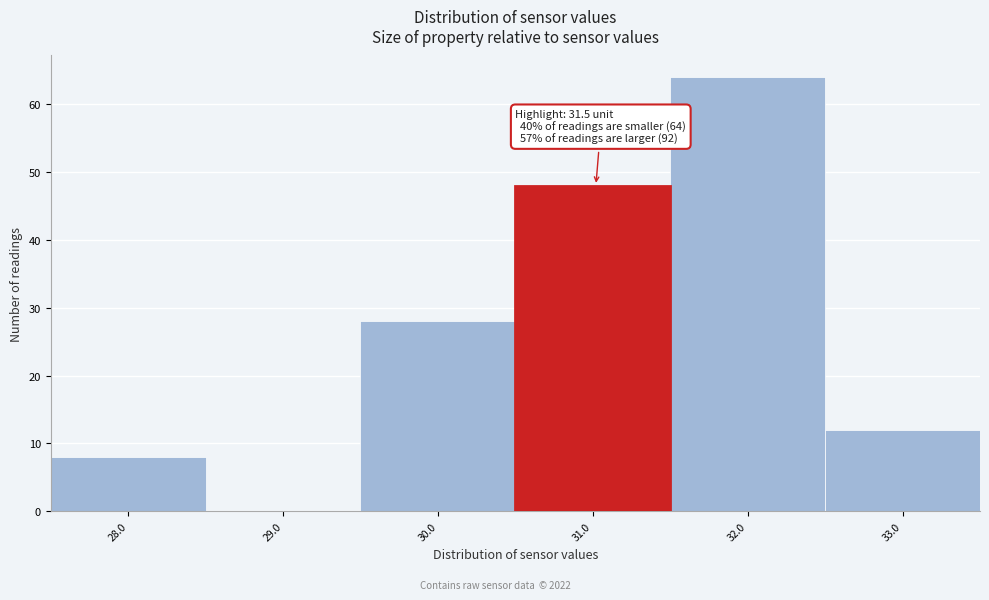

Reading left to right, transcribe all the data shown in this chart.

28.0=8	29.0=0	30.0=28	31.0=48	32.0=64	33.0=12